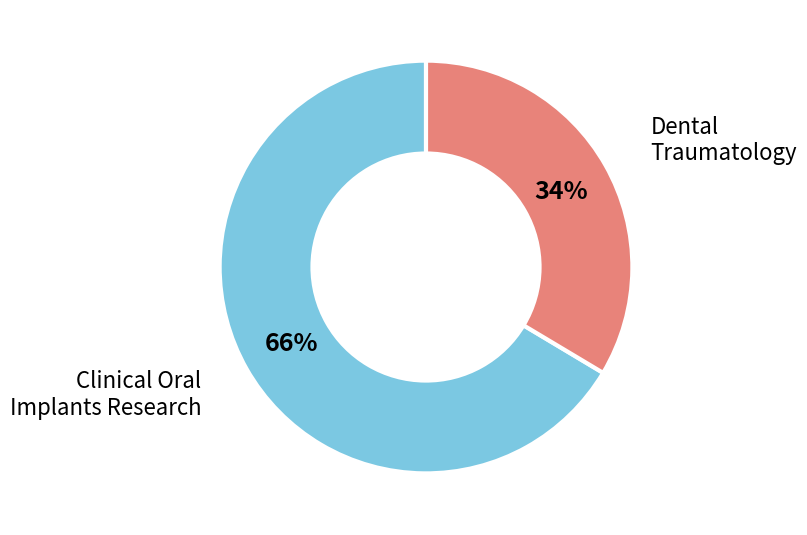

Count the number of slices in the pie.

2